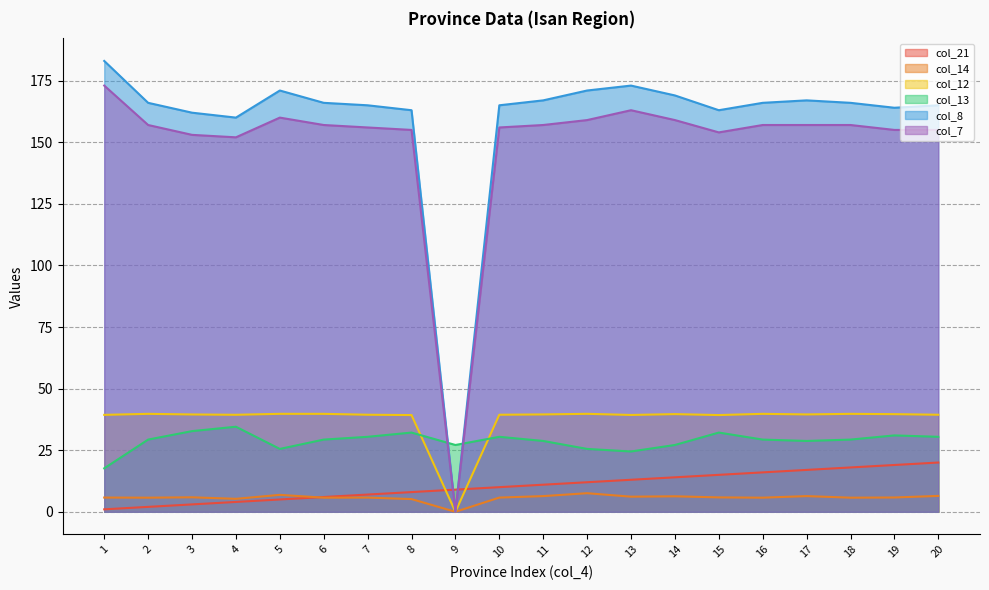

At which category does the chart reach its minimum across all series?

9